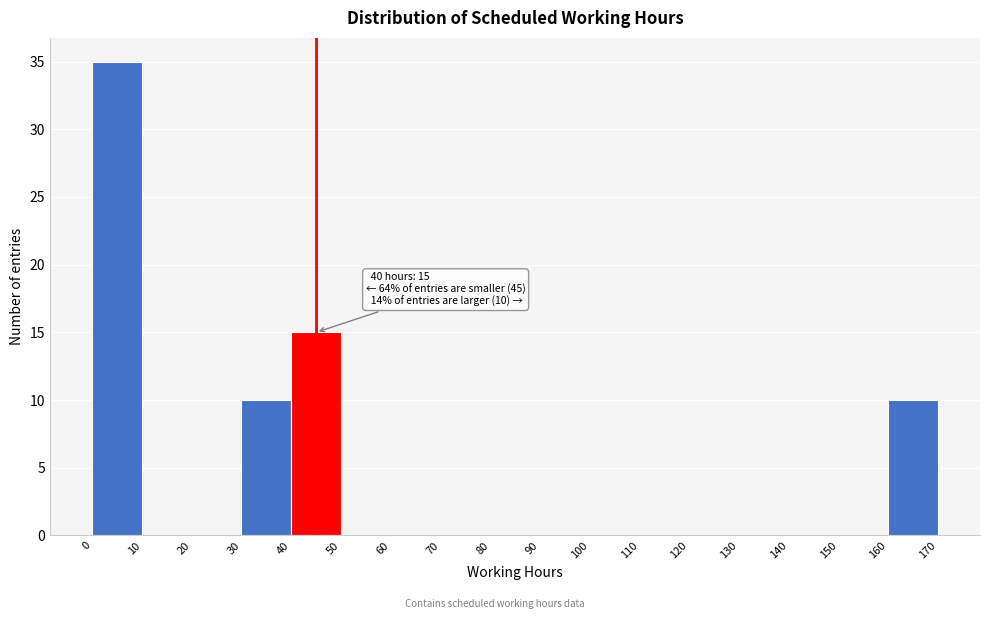

Which range on the x-axis has the tallest bar?

0 to 10